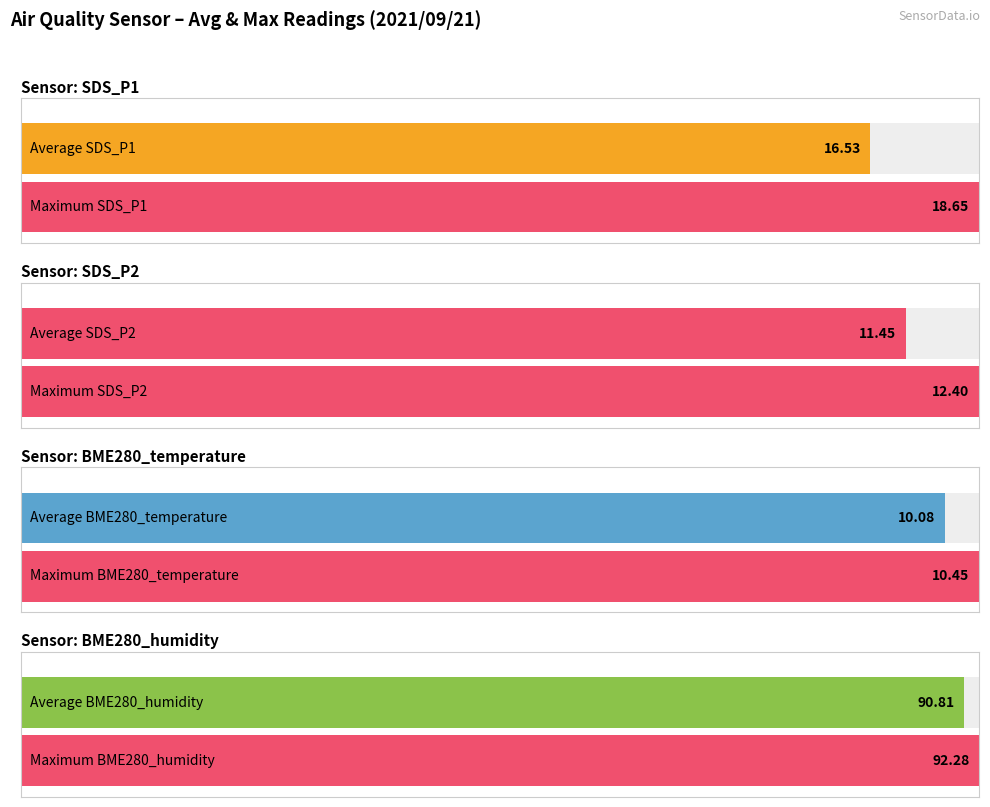

What is the value of the BME280_humidity bar at the 10th from the left?

90.0